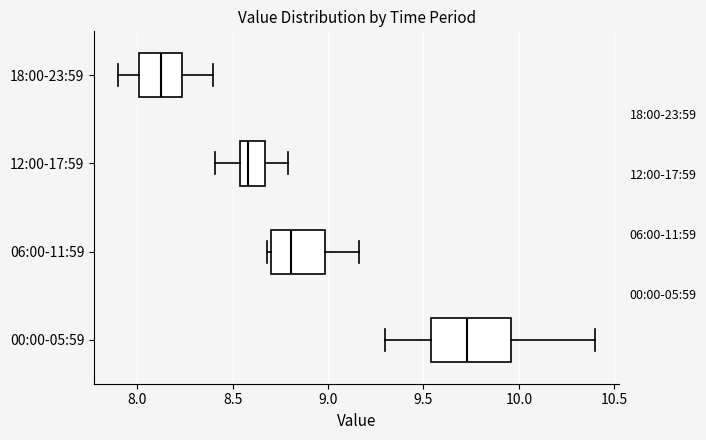

Where does the right whisker of the box for 18:00-23:59 end on the x-axis? The values are not printed on the chart, so give them approximately, as read against the axis.

8.40